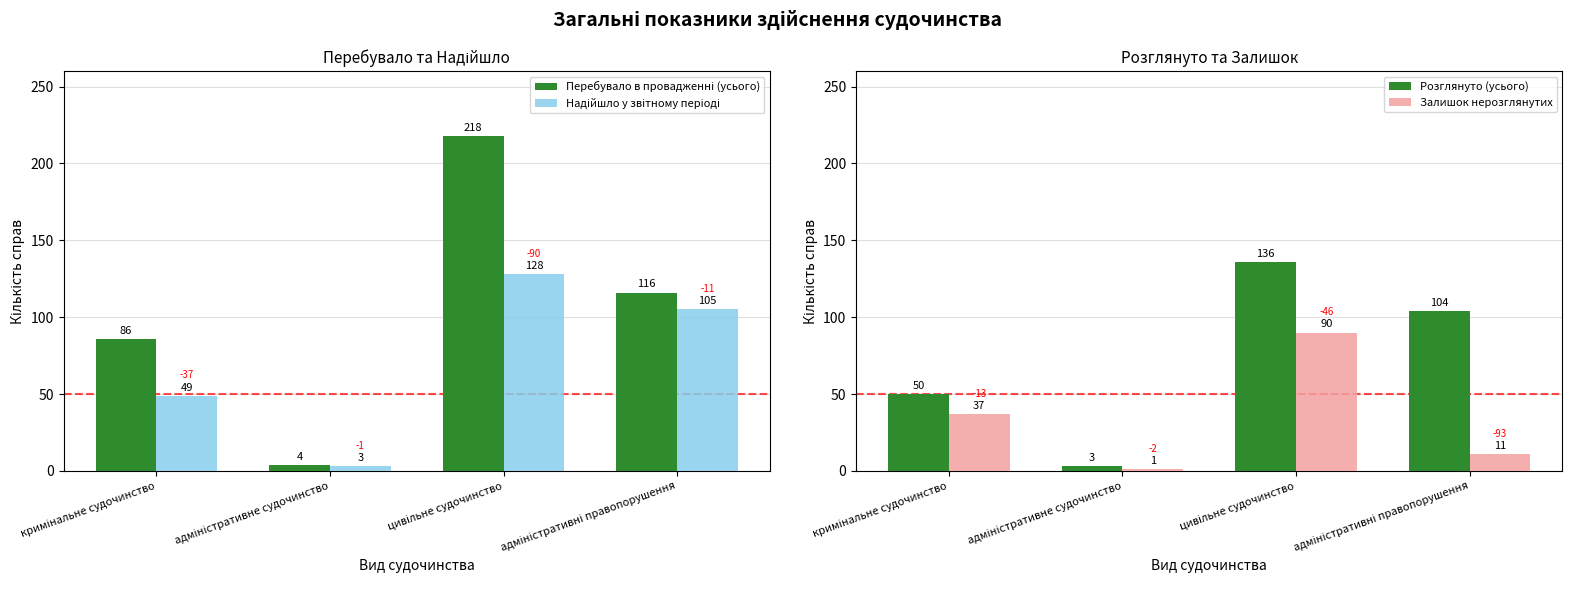

Where does the Залишок нерозглянутих series first go above 37?

цивільне судочинство